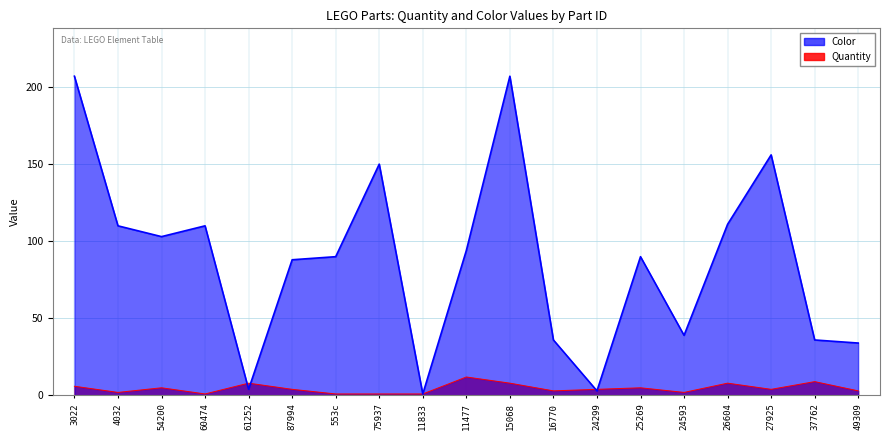

What is the label of the 18th point from the right?

4032